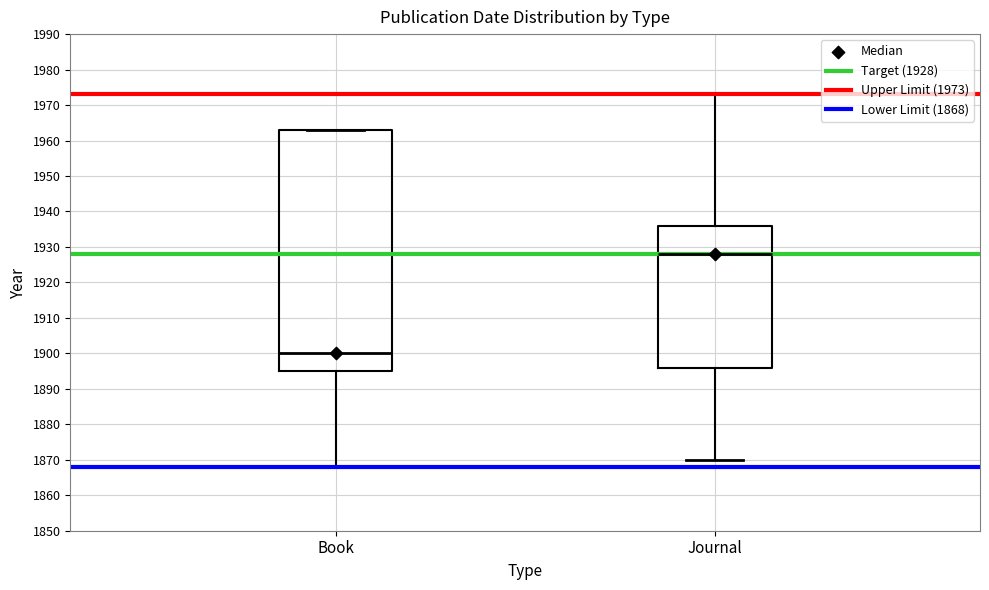

Where does the lower whisker of the box for Journal end on the y-axis? The values are not printed on the chart, so give them approximately, as read against the axis.

1870